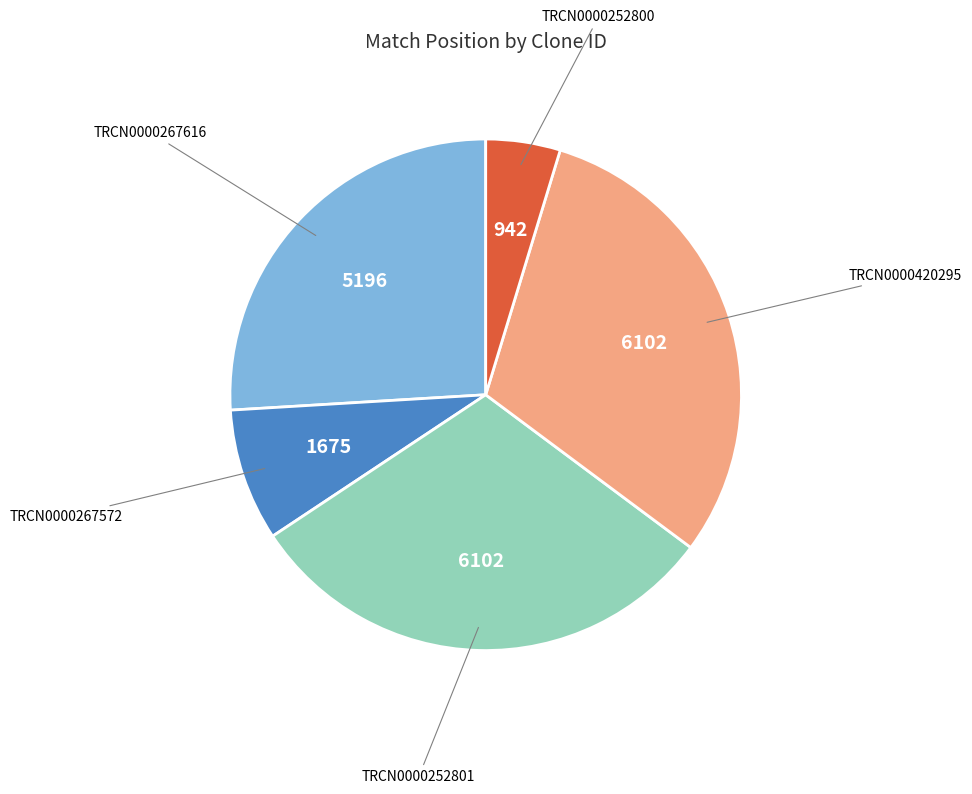

Is there a majority slice in this chart?

No